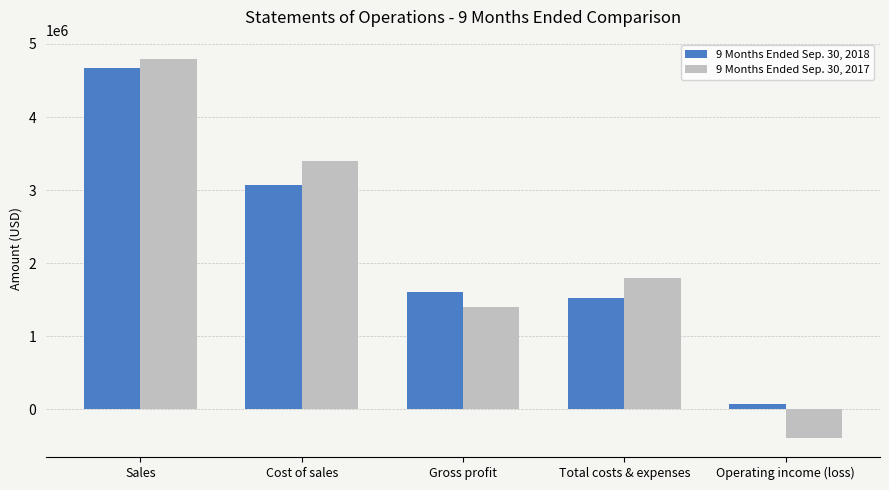

At which category does the chart reach its minimum across all series?

Operating income (loss)